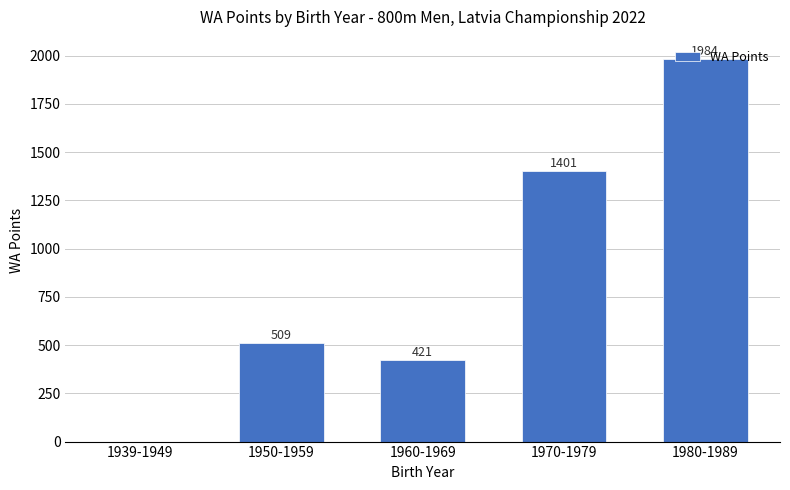

What is the change in value from 1939-1949 to 1980-1989?

+1984